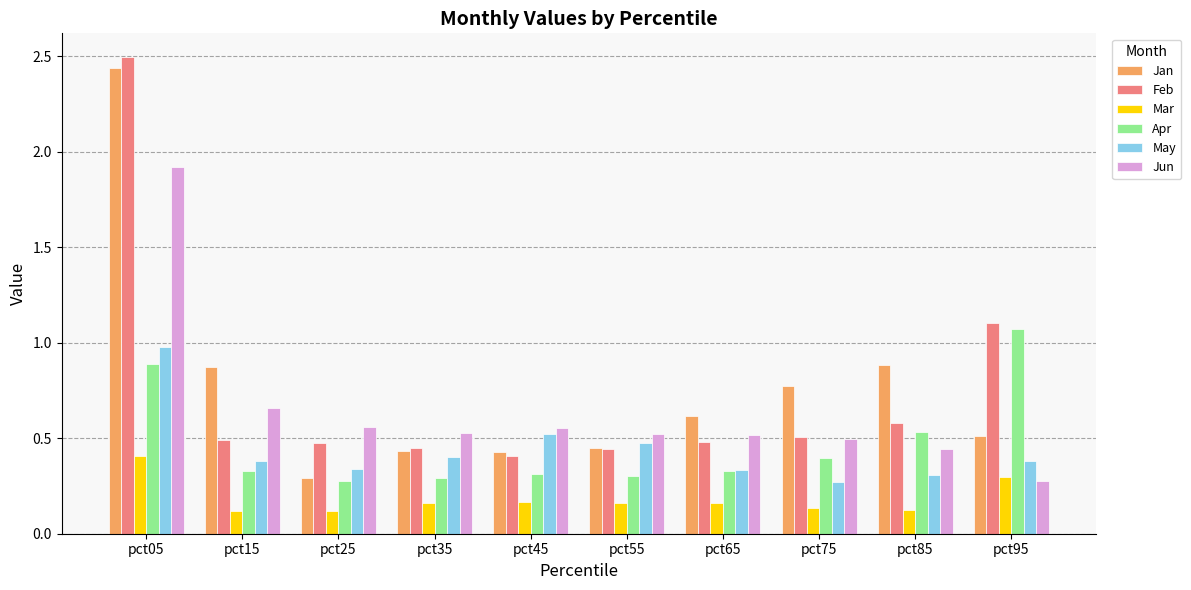

How many bars are there in each group?

6